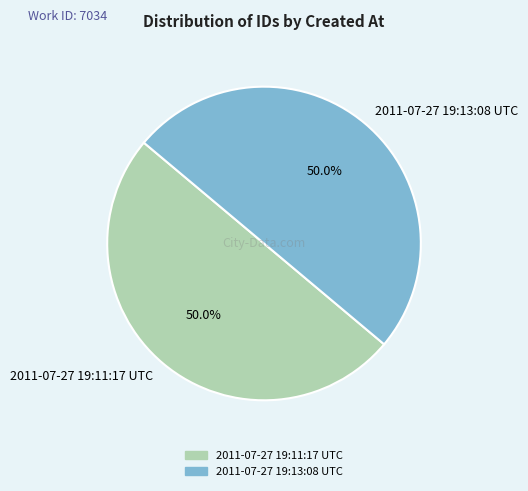

Approximately how many times larger is the value at 2011-07-27 19:11:17 UTC compared to 2011-07-27 19:13:08 UTC?

1.0